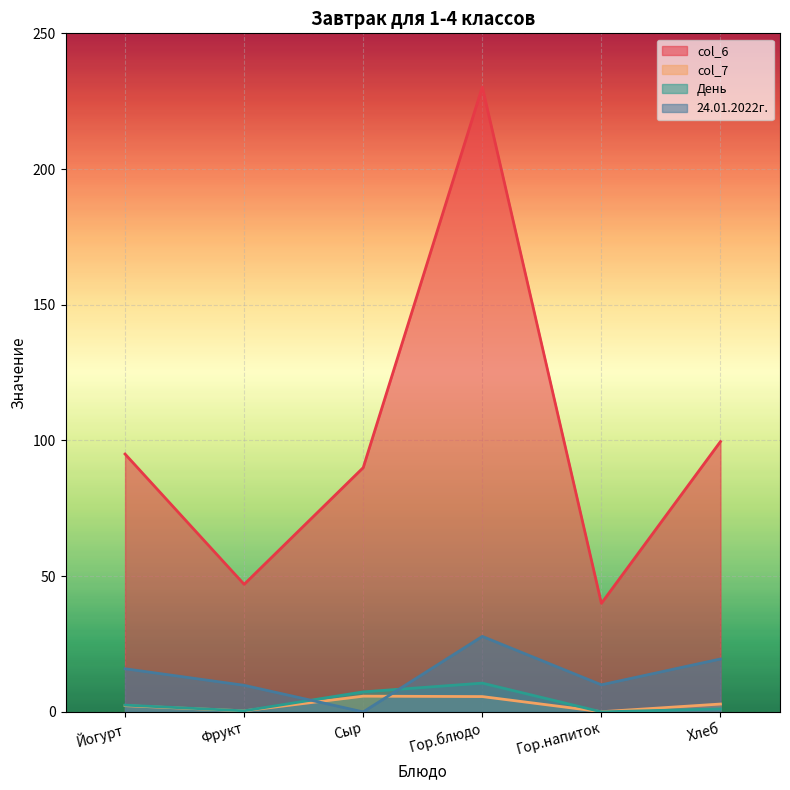

What is the label of the 1st point from the right?

Хлеб